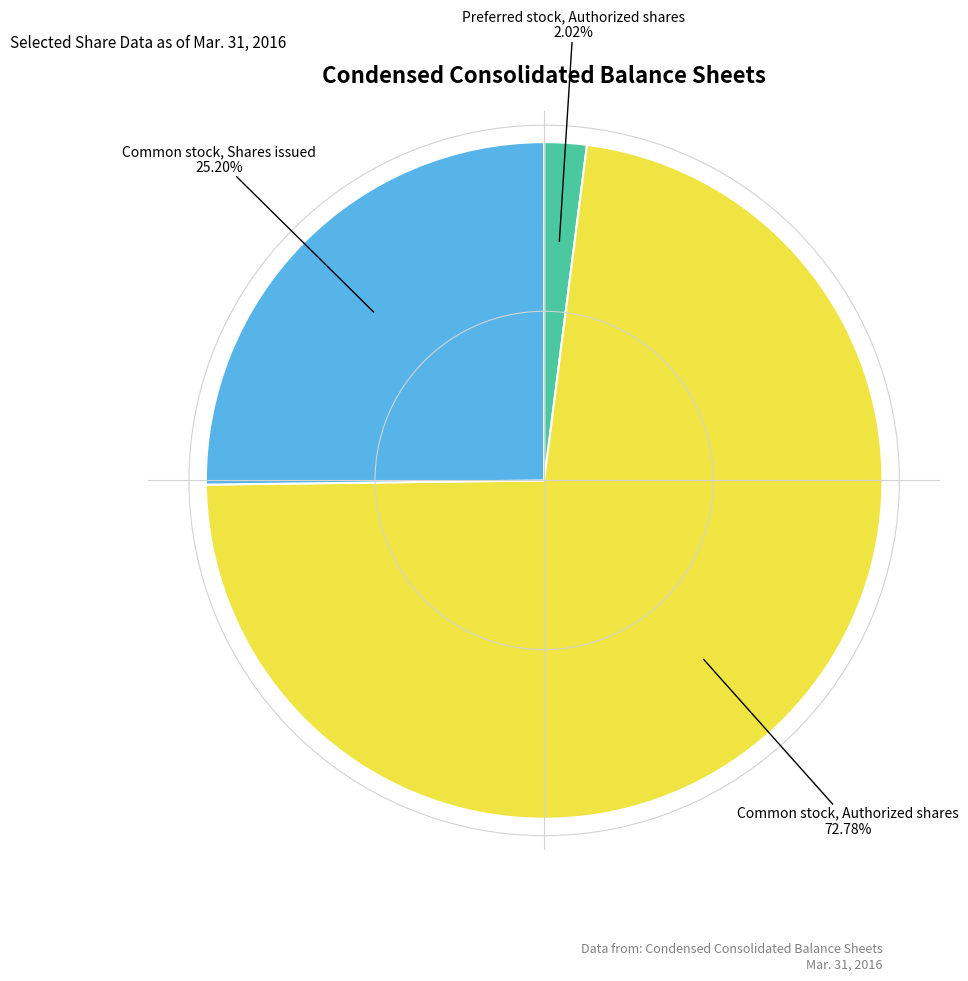

Is there a majority slice in this chart?

Yes